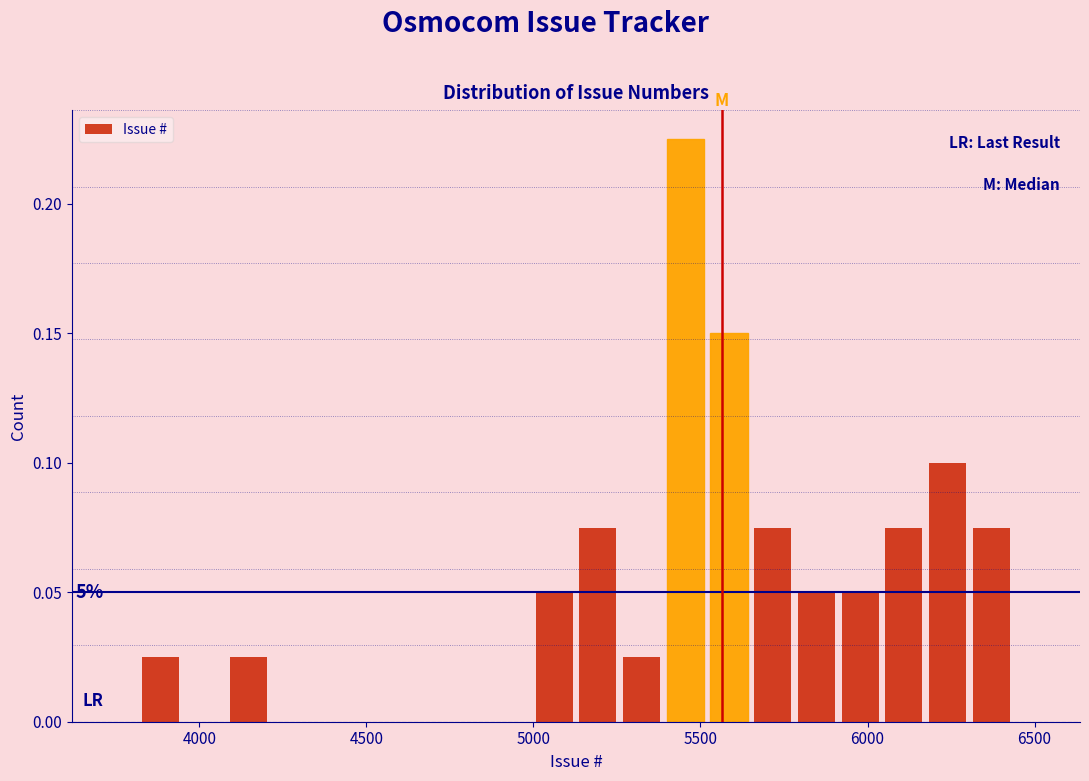

Read against the x-axis, roughly where is the centre of the tallest bar?

5450